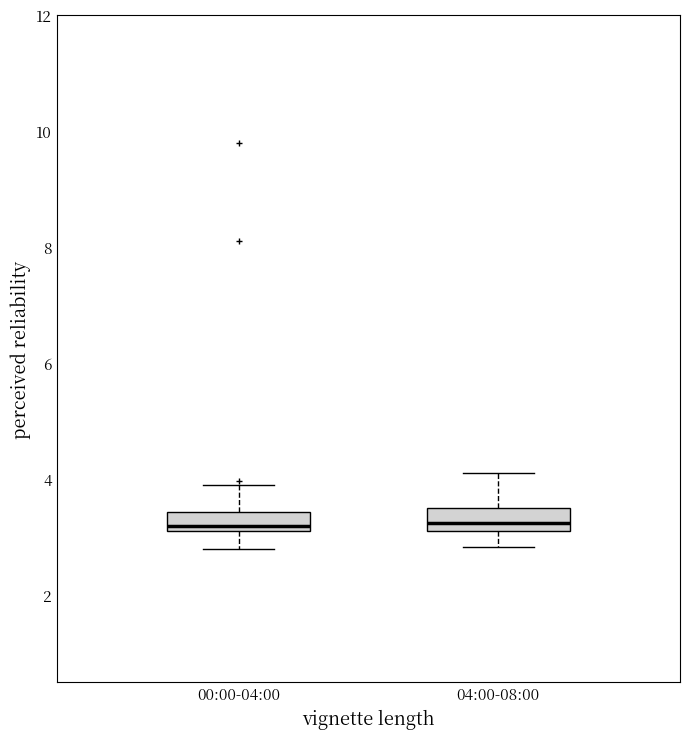

Where does the lower whisker of the box for 04:00-08:00 end on the y-axis? The values are not printed on the chart, so give them approximately, as read against the axis.

2.8